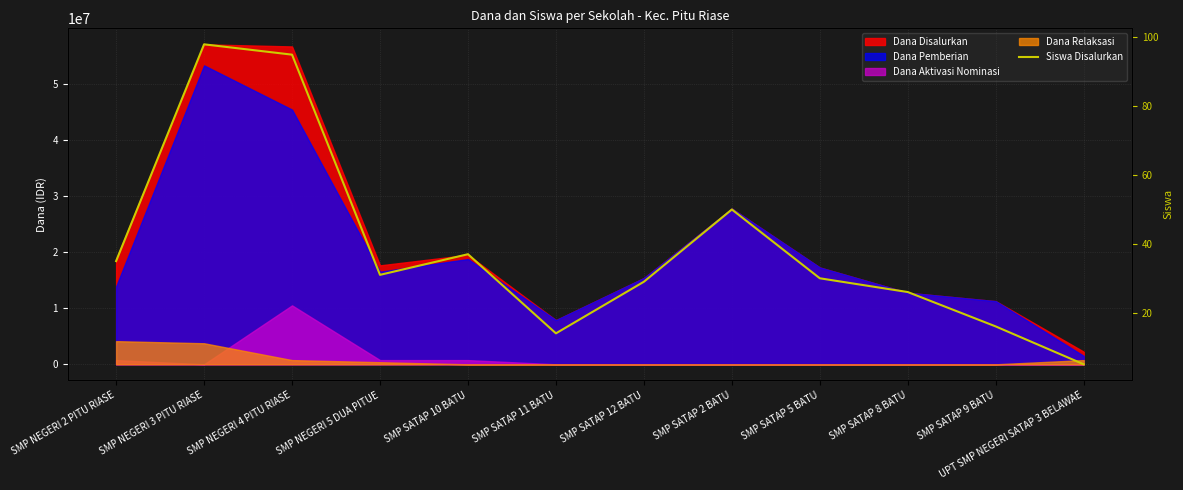

Reading left to right, list all the values displayed in this chart.

35	98	95	31	37	14	29	50	30	26	16	5